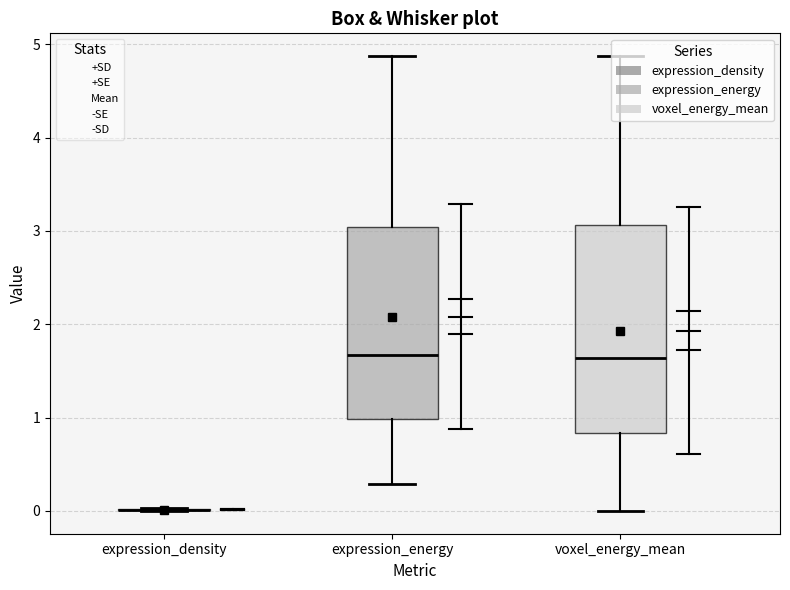

Reading left to right, read every box against the y-axis: the position of its median line, the range the box covers, and the ends of its whiskers. The values are not printed on the chart, so give them approximately, as read against the axis.

expression_density: box collapsed to a line at 0.0, whiskers 0.0 to 0.0
expression_energy: median 1.7, box 1.0 to 3.0, whiskers 0.3 to 4.9
voxel_energy_mean: median 1.6, box 0.8 to 3.1, whiskers 0.0 to 4.9